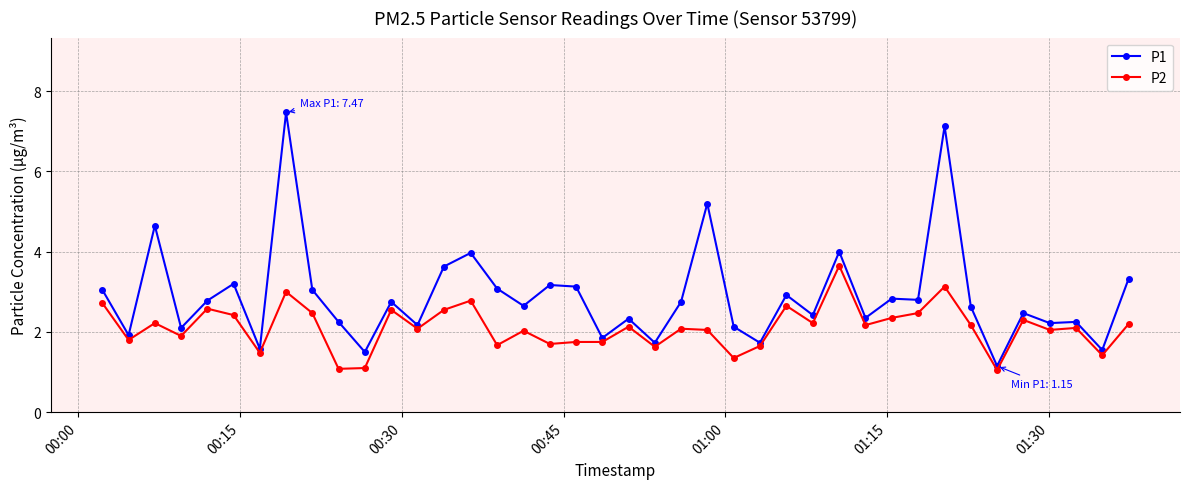

How many data points in P1 are above 2?

32